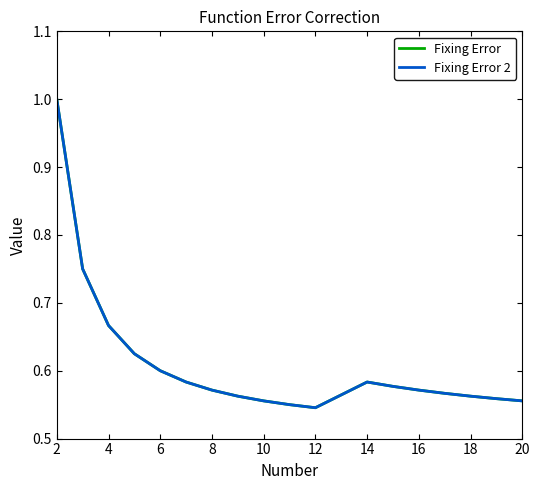

Reading right to left, transcribe all the data shown in this chart.

Fixing Error: 0.6	0.6	0.6	0.6	0.6	0.6	0.6	0.5	0.6	0.6	0.6	0.6	0.6	0.6	0.6	0.7	0.8	1.0
Fixing Error 2: 0.6	0.6	0.6	0.6	0.6	0.6	0.6	0.5	0.6	0.6	0.6	0.6	0.6	0.6	0.6	0.7	0.8	1.0